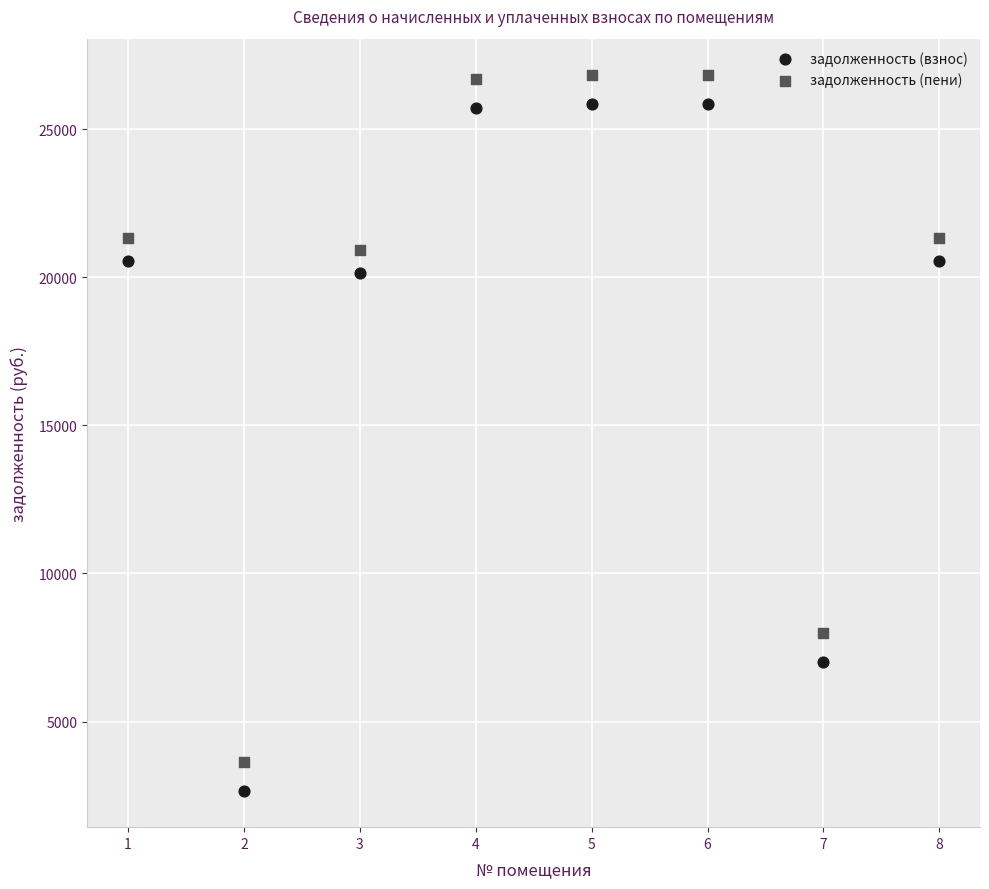

What are all the series names shown in the legend?

задолженность (взнос), задолженность (пени)